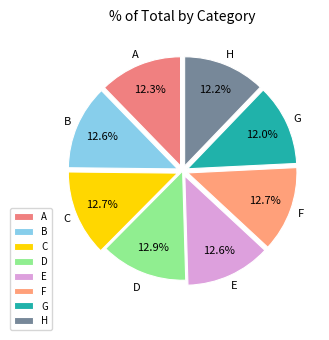

How many segments does this pie chart have?

8